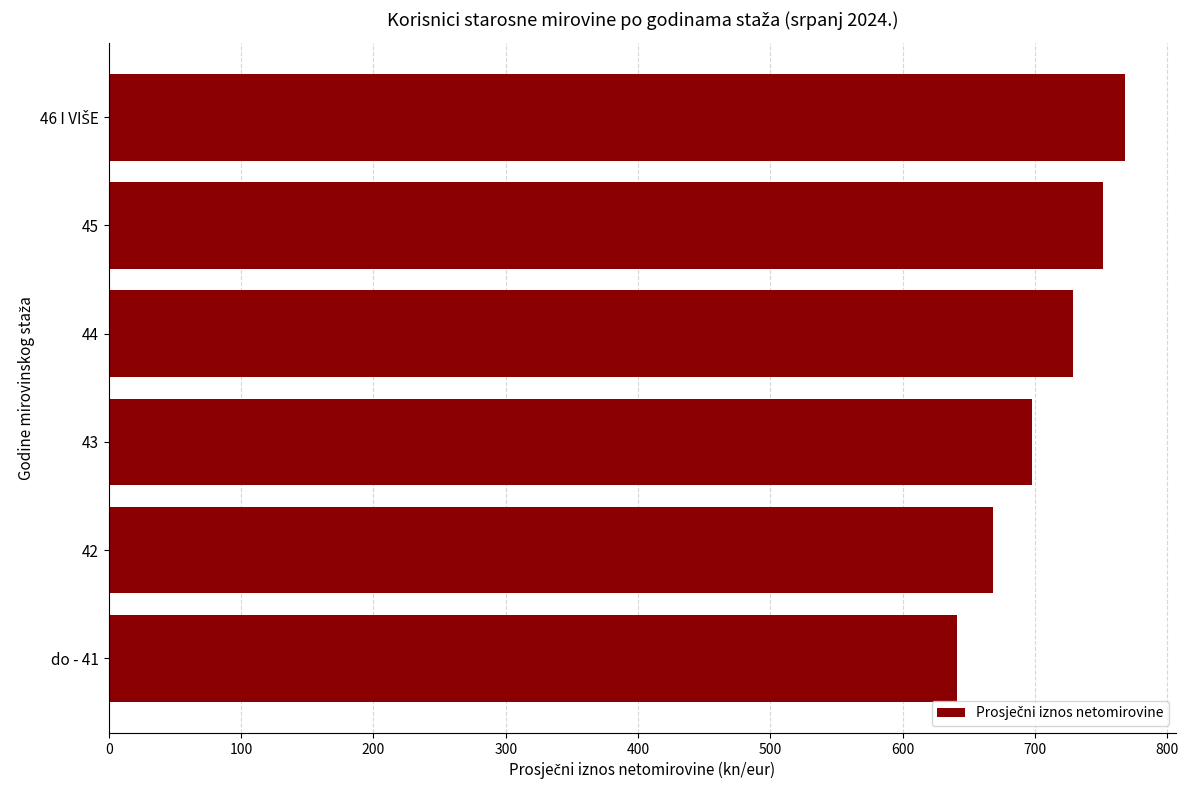

Reading bottom to top, extract all data points from this chart.

640.7	668.4	698.1	729.0	751.2	768.2